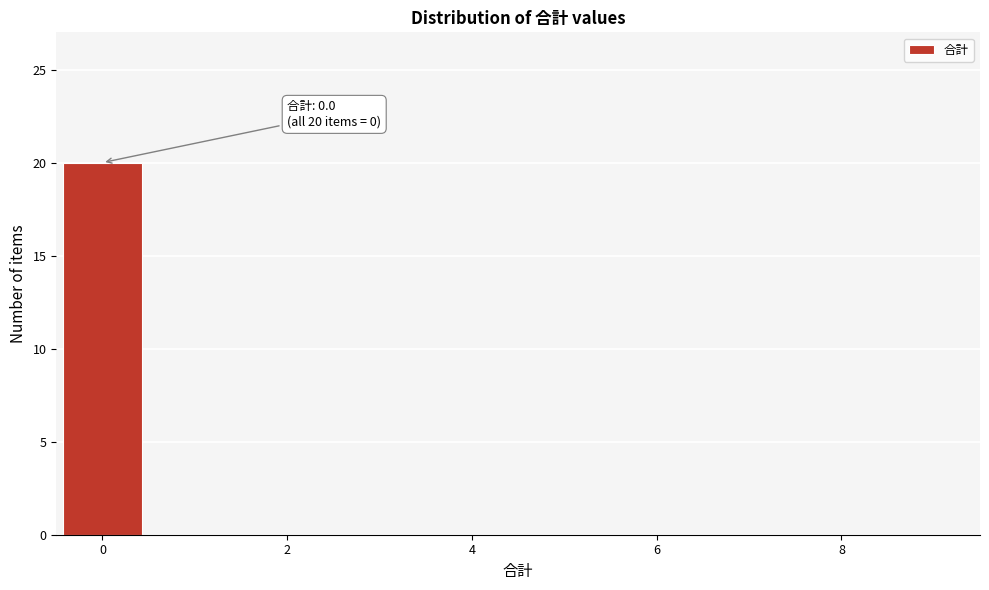

Over which range of the x-axis is the bar tallest?

-0.5 to 0.5